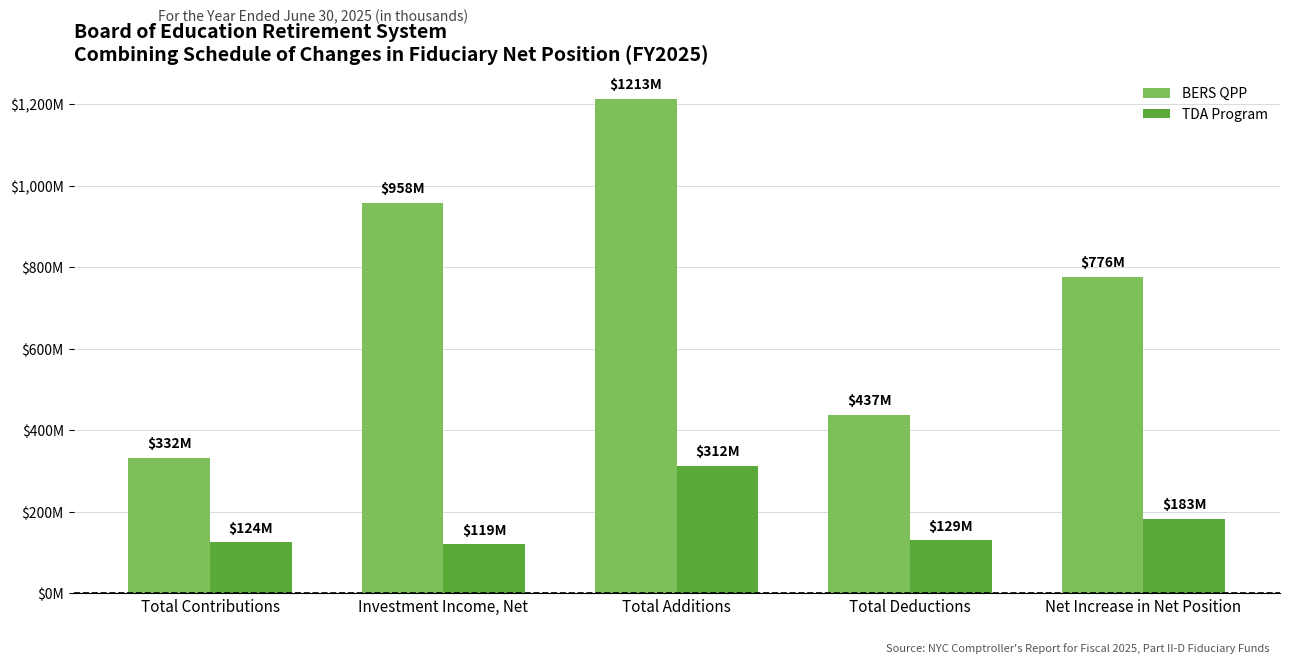

What are all the series names shown in the legend?

BERS QPP, TDA Program